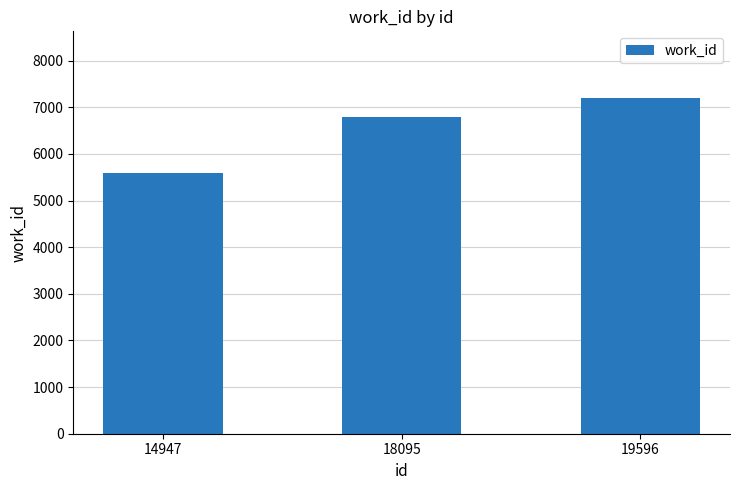

How many distinct data groups are displayed?

1